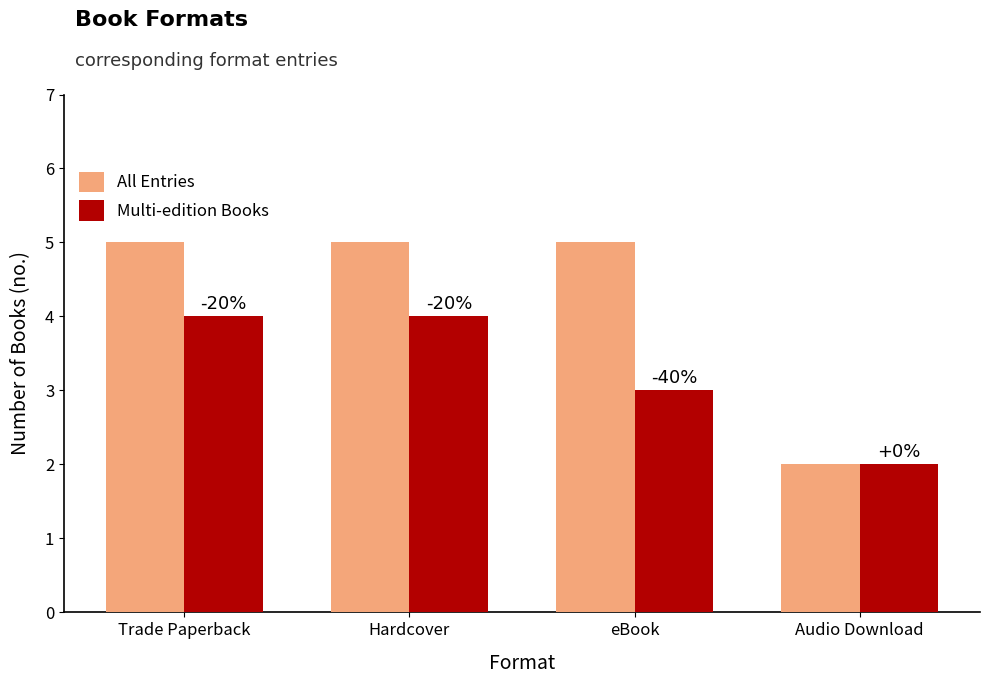

Which series has the largest total across all categories?

All Entries